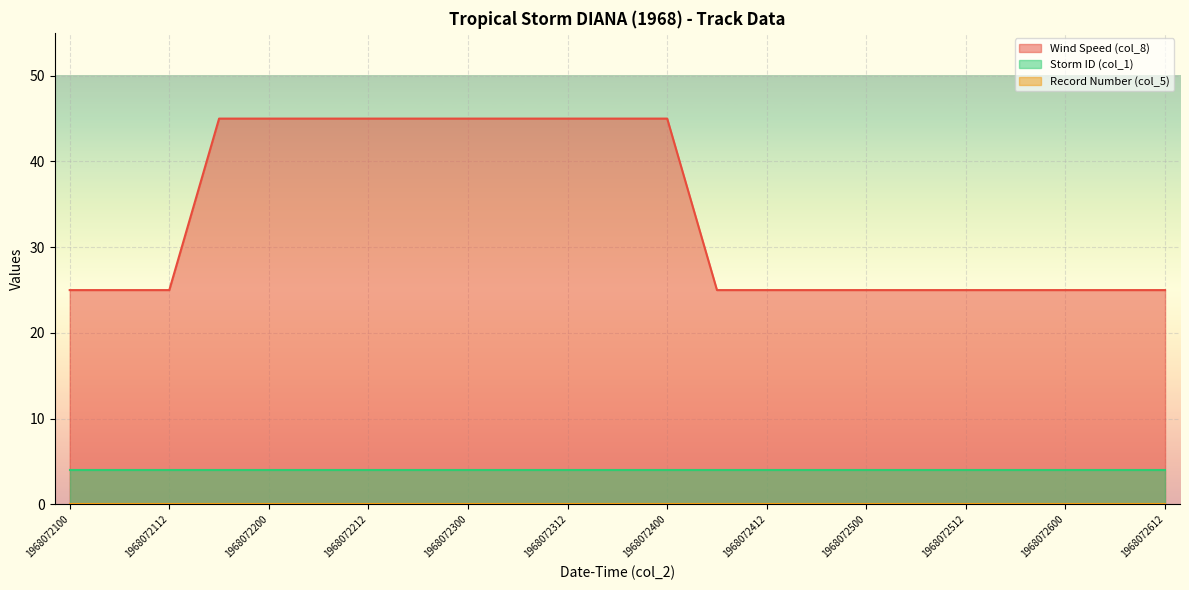

Reading left to right, what are all the values shown in this chart?

Wind Speed (col_8): 1968072100=25	1968072106=25	1968072112=25	1968072118=45	1968072200=45	1968072206=45	1968072212=45	1968072218=45	1968072300=45	1968072306=45	1968072312=45	1968072318=45	1968072400=45	1968072406=25	1968072412=25	1968072418=25	1968072500=25	1968072506=25	1968072512=25	1968072518=25	1968072600=25	1968072606=25	1968072612=25
Record Number (col_5): 1968072100=0	1968072106=0	1968072112=0	1968072118=0	1968072200=0	1968072206=0	1968072212=0	1968072218=0	1968072300=0	1968072306=0	1968072312=0	1968072318=0	1968072400=0	1968072406=0	1968072412=0	1968072418=0	1968072500=0	1968072506=0	1968072512=0	1968072518=0	1968072600=0	1968072606=0	1968072612=0
Storm ID (col_1): 1968072100=4	1968072106=4	1968072112=4	1968072118=4	1968072200=4	1968072206=4	1968072212=4	1968072218=4	1968072300=4	1968072306=4	1968072312=4	1968072318=4	1968072400=4	1968072406=4	1968072412=4	1968072418=4	1968072500=4	1968072506=4	1968072512=4	1968072518=4	1968072600=4	1968072606=4	1968072612=4